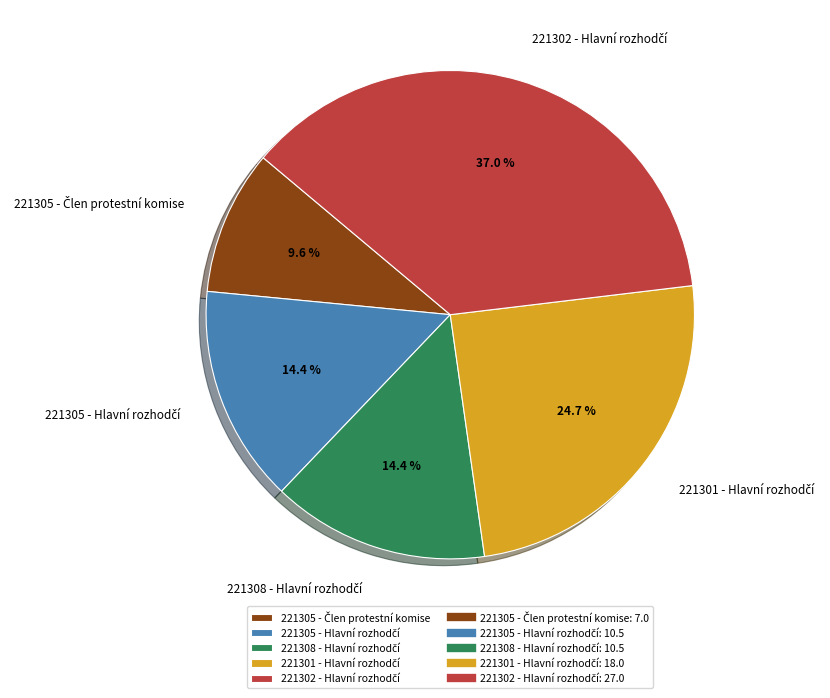

Does any single category account for the majority?

No